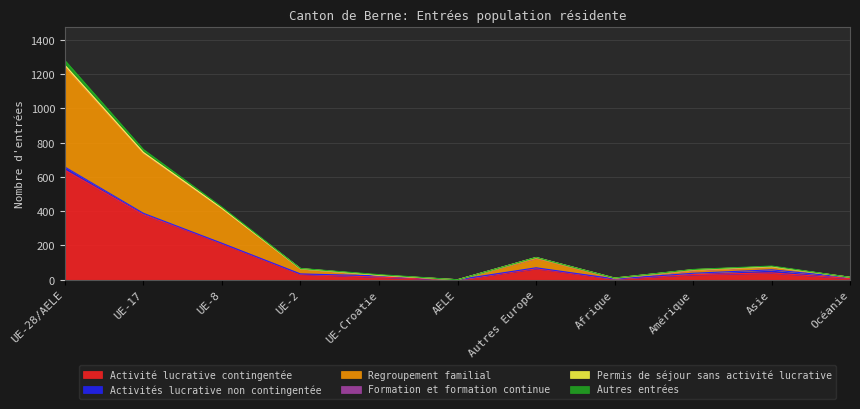

True or false: Activité lucrative contingentée and Autres entrées cross at least once.

False